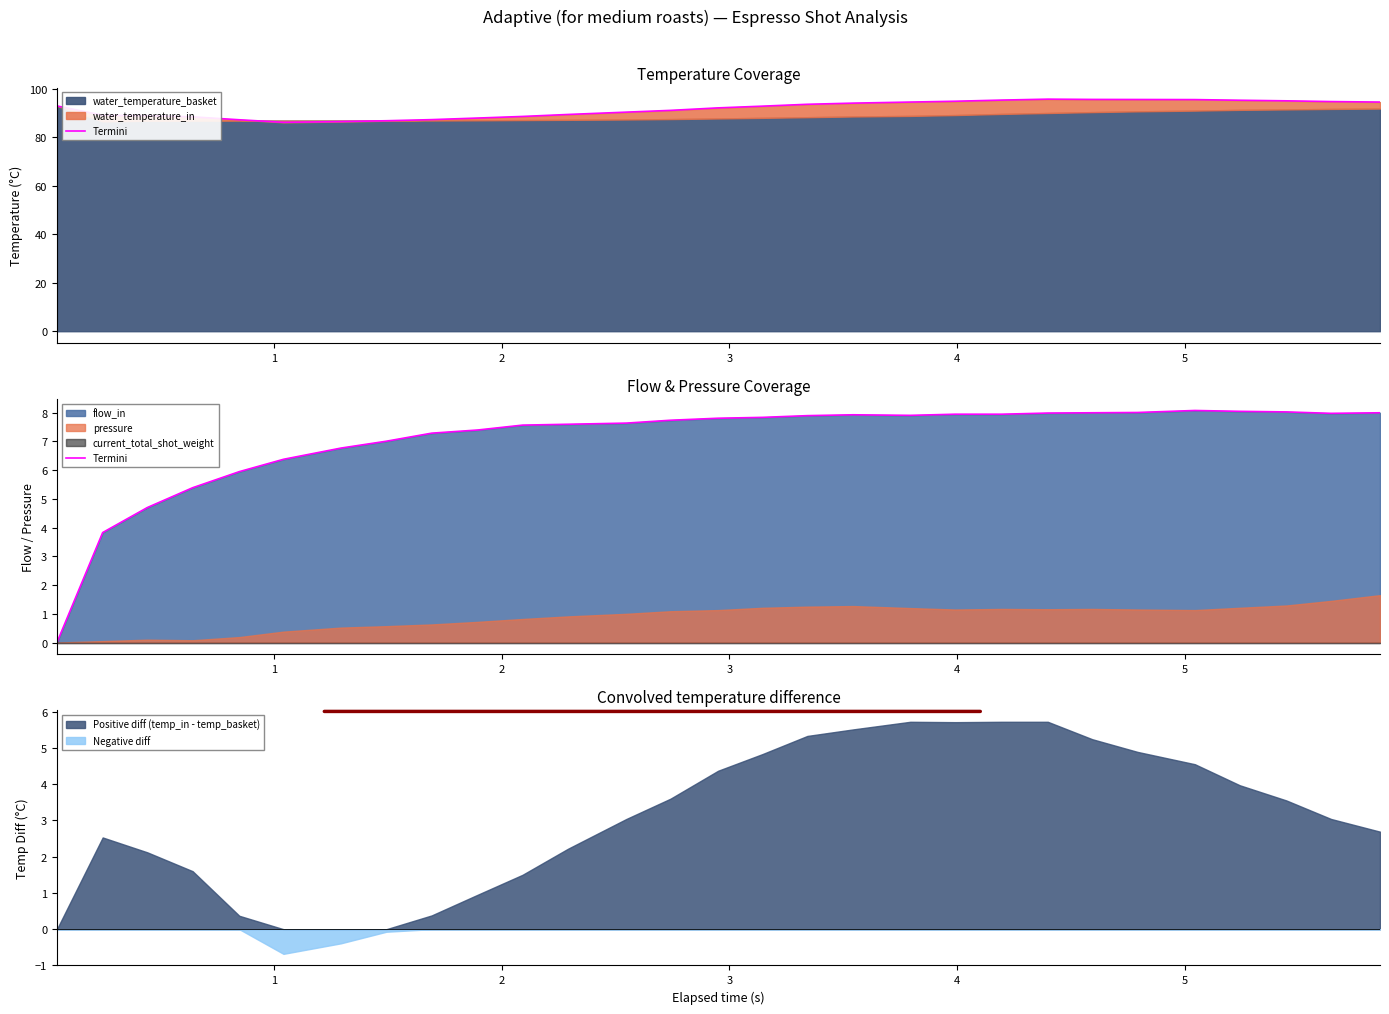

What is the maximum value for Positive diff (temp_in - temp_basket)?

5.7